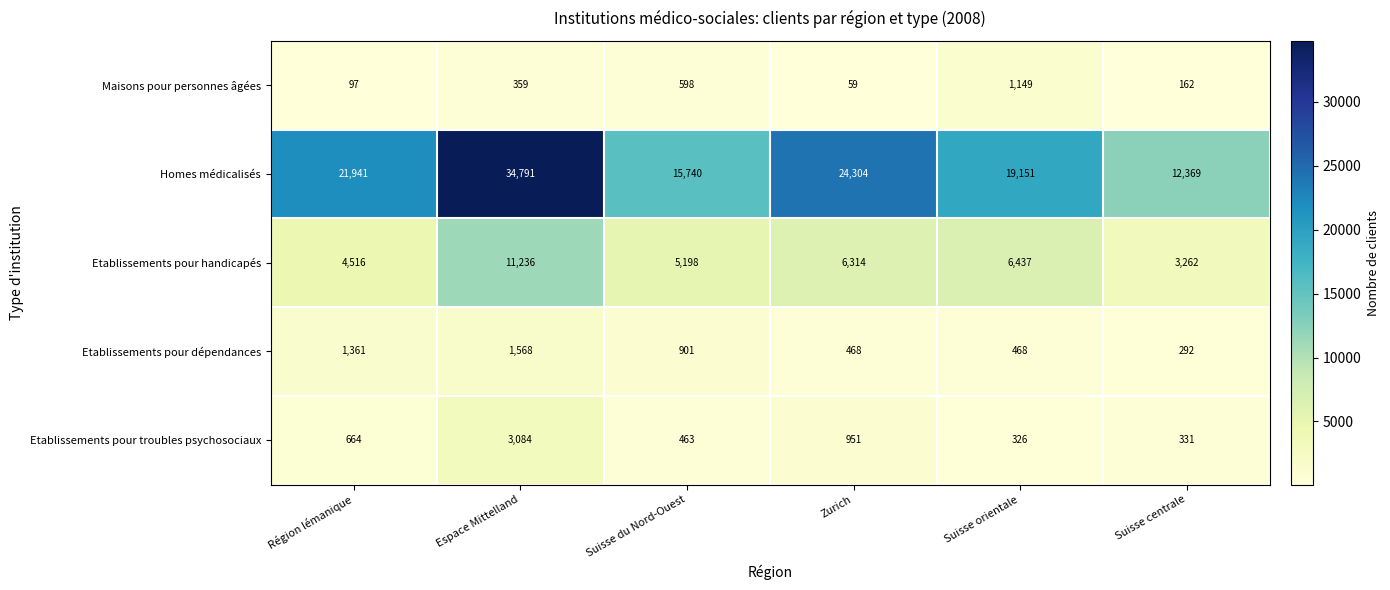

Which series has the largest total across all categories?

Homes médicalisés